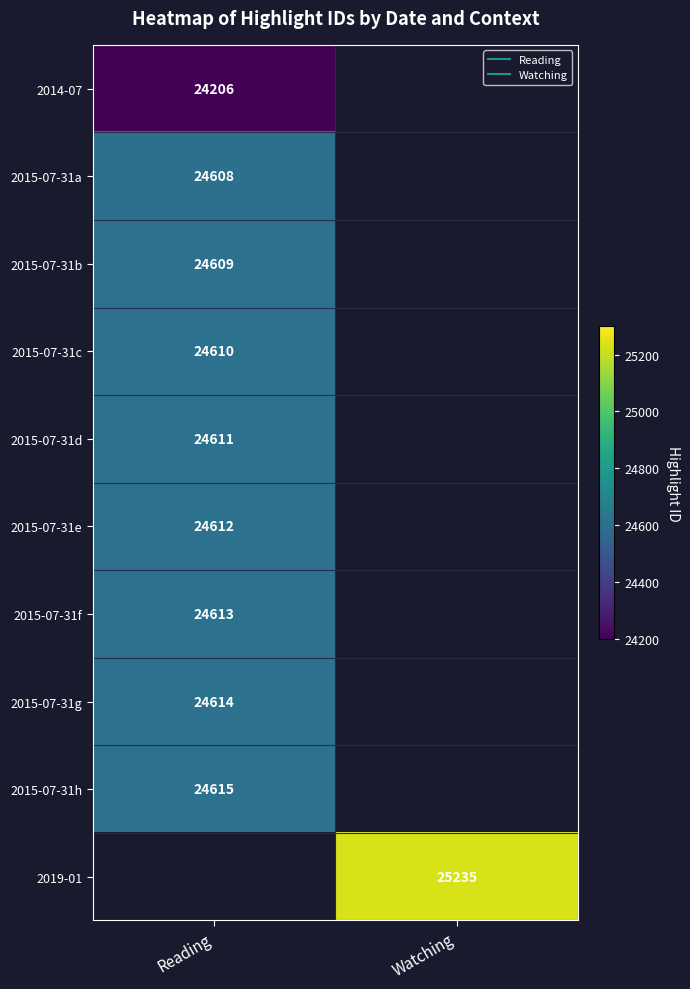

What is the highest value of the 2015-07-31c series?

24610.0